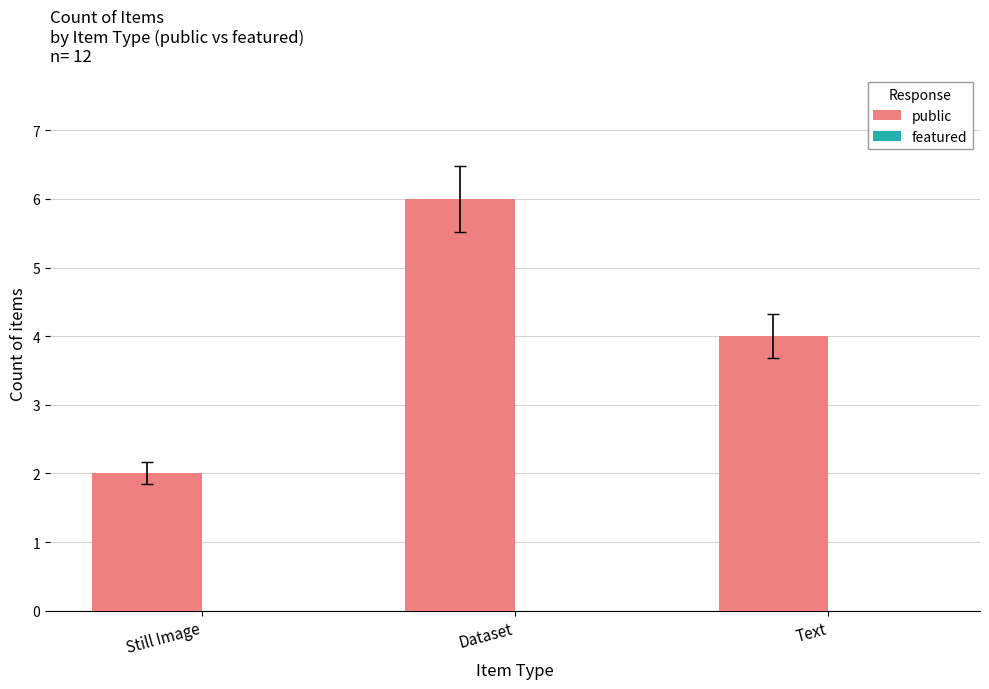

What value does the data have at Text?

4